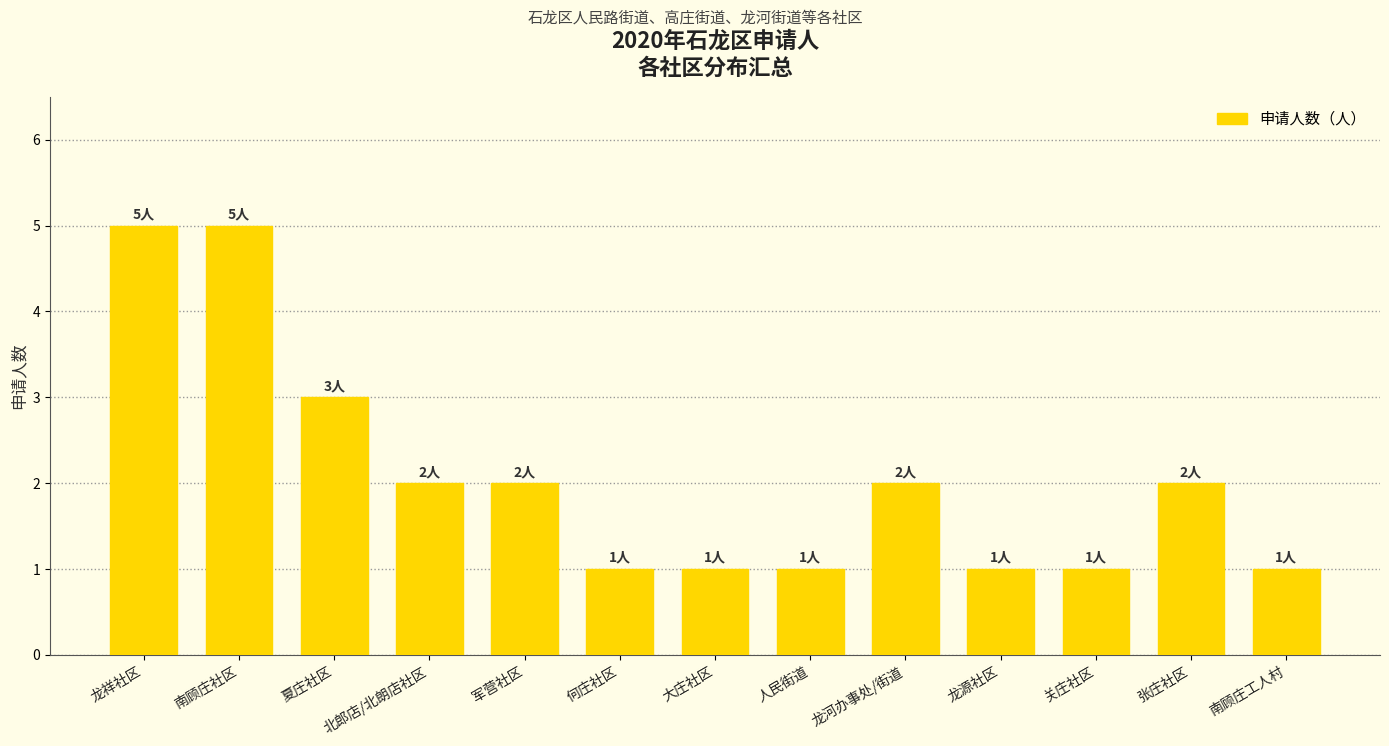

How many distinct data groups are displayed?

1